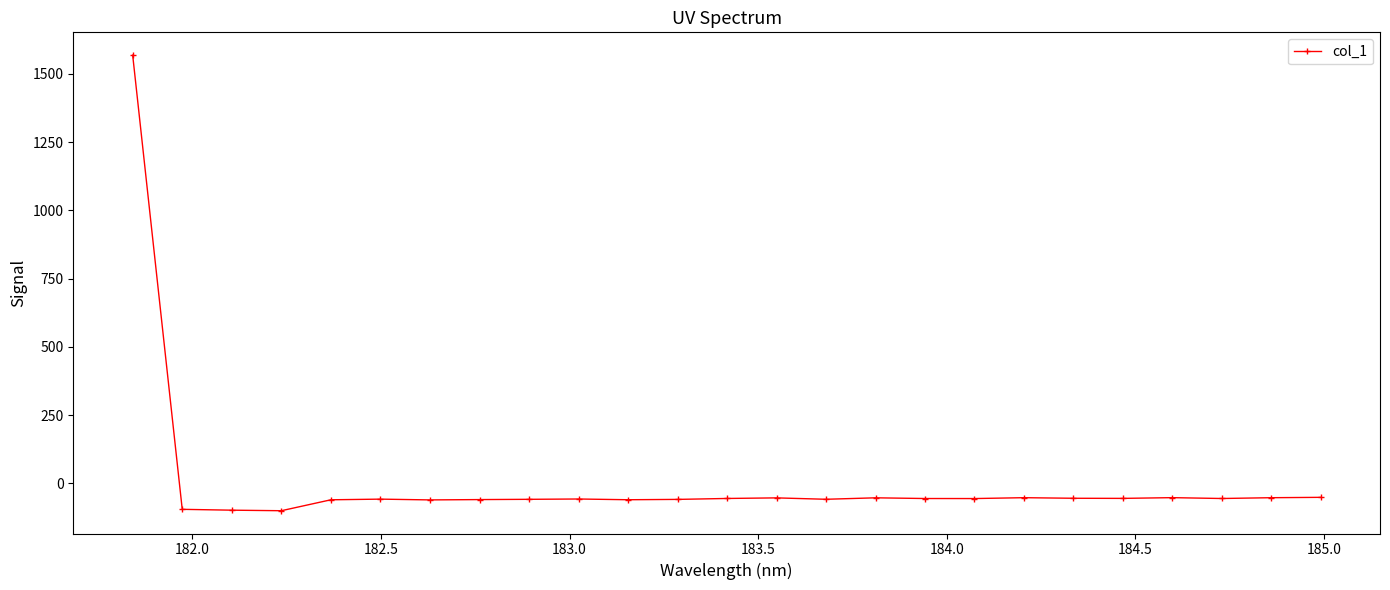

What is the greatest value displayed?

1568.8